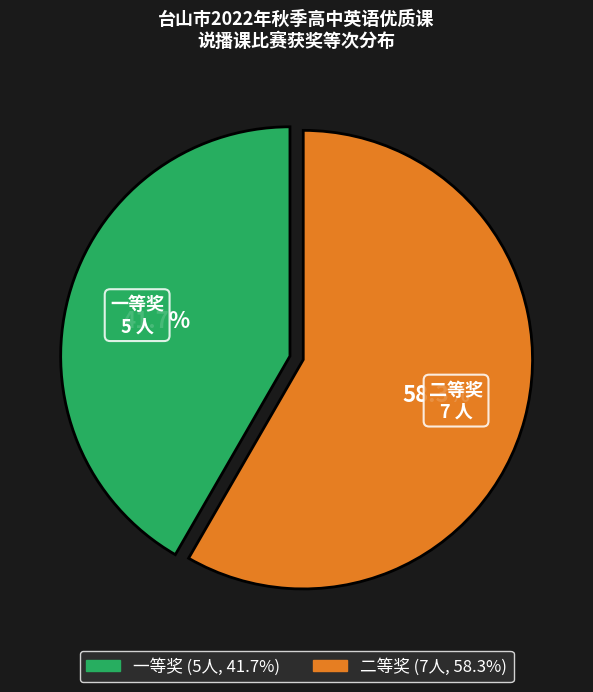

Which category has the biggest portion of the pie?

二等奖